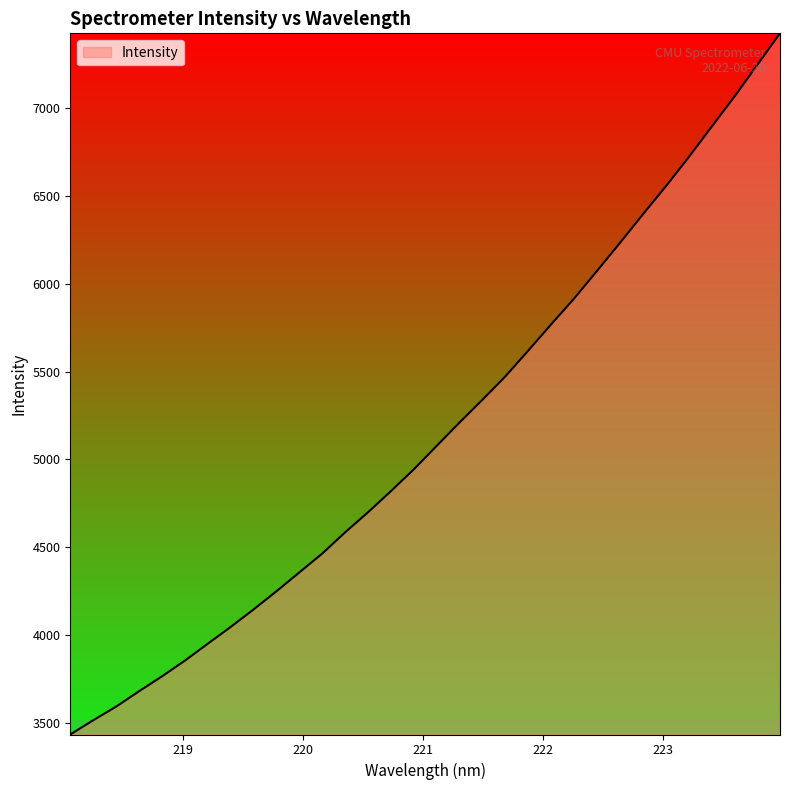

What is the smallest value displayed?

3433.0